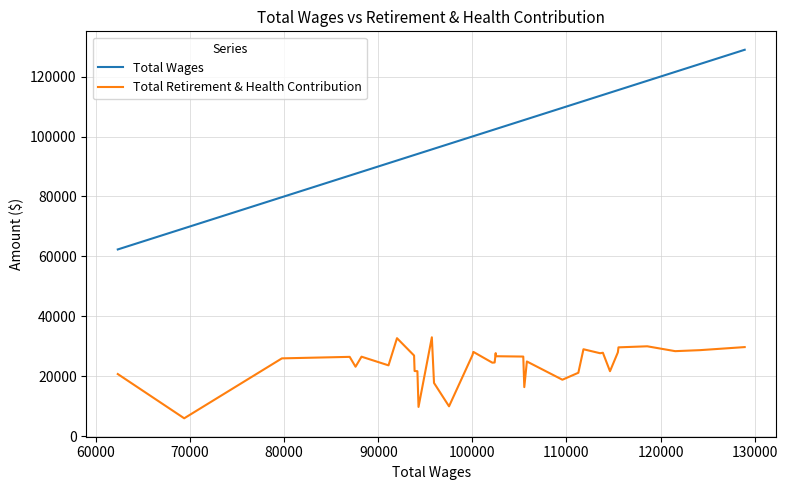

Which series has the largest range (max minus min)?

Total Wages